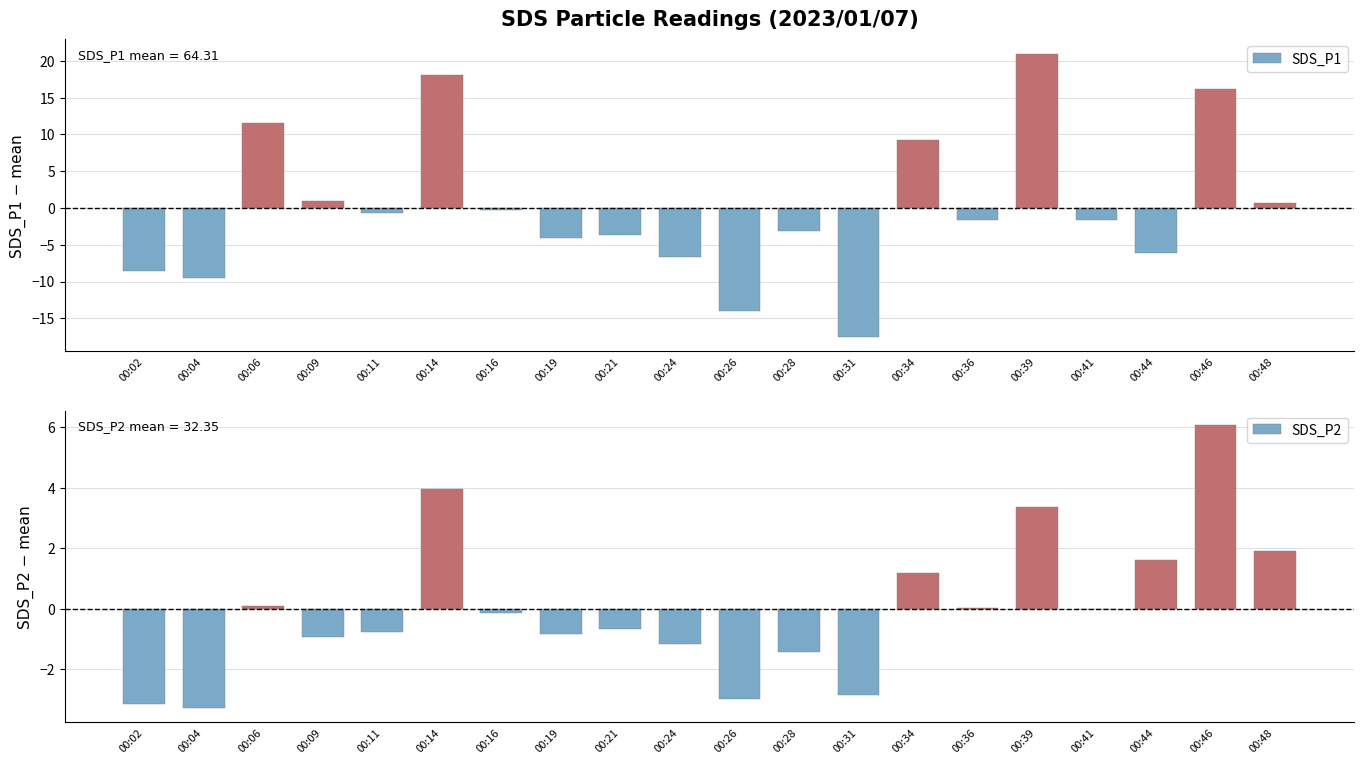

Where is SDS_P1 nearest to the value 1?

00:09